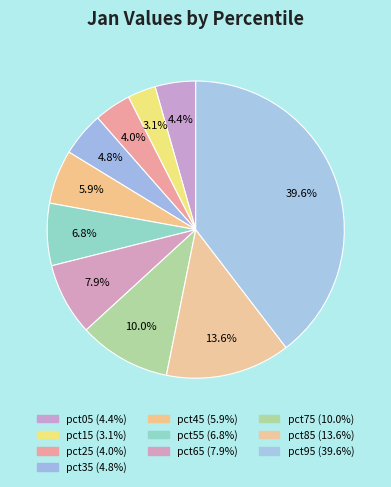

How many slices are in this pie chart?

10